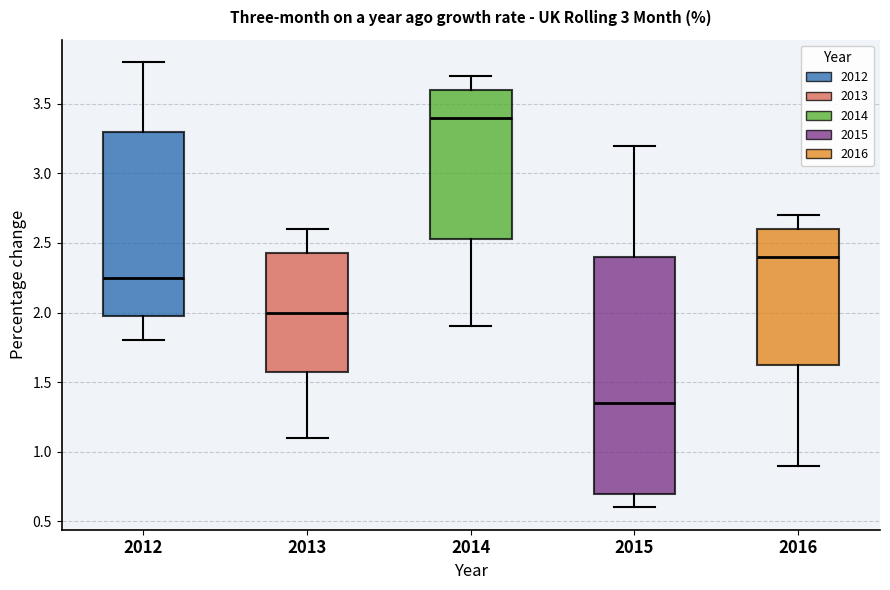

Which box's median line is the highest?

2014